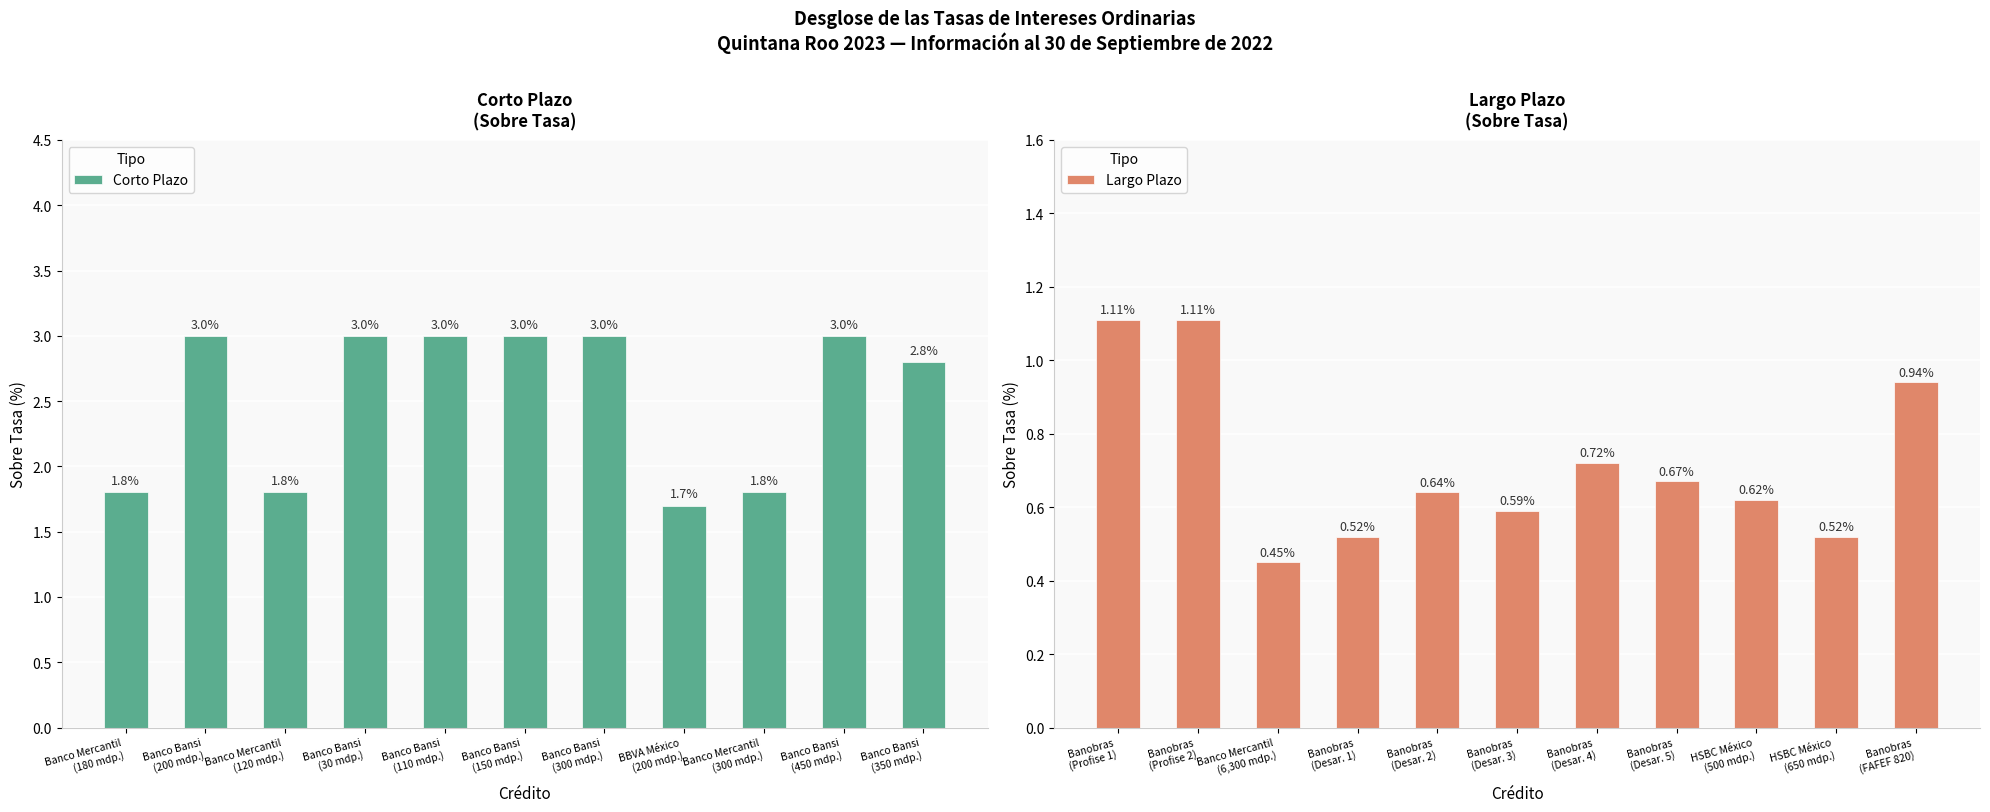

What is the difference between the maximum and minimum values in the Corto Plazo series?

1.3